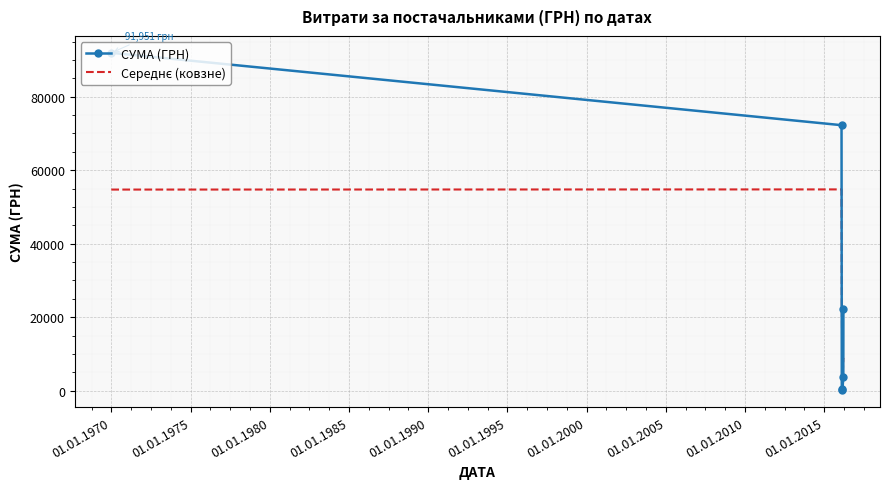

Count the number of categories in the chart.

6